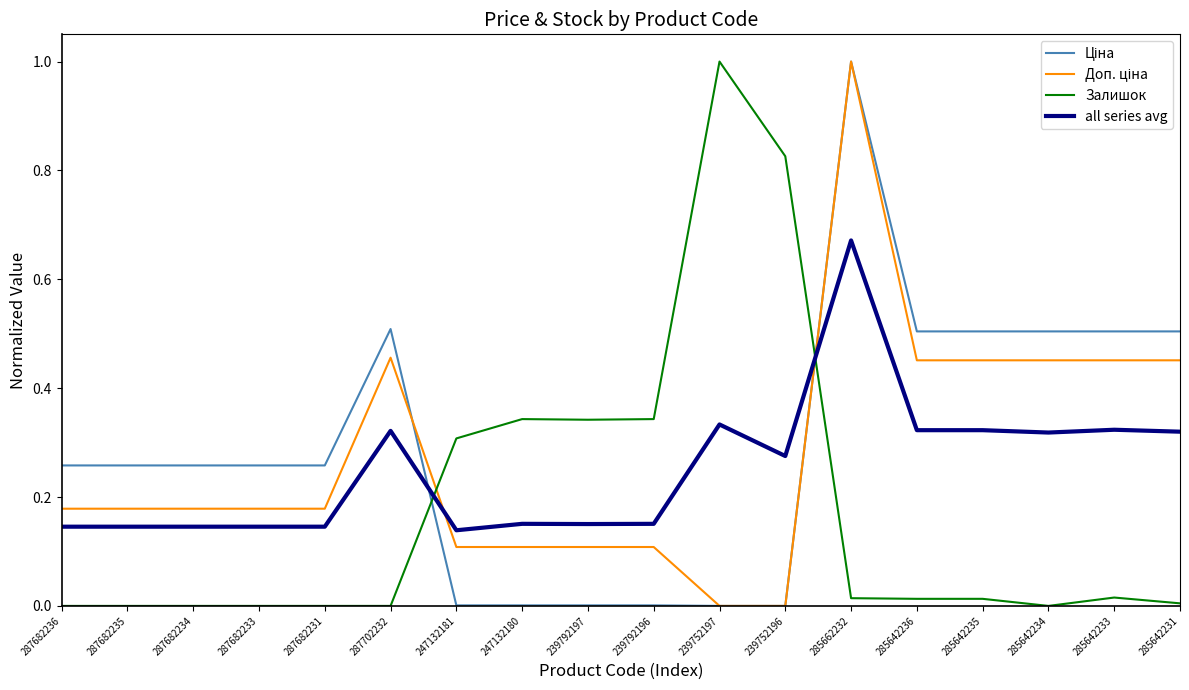

At which category is the sum across all series the highest?

285662232